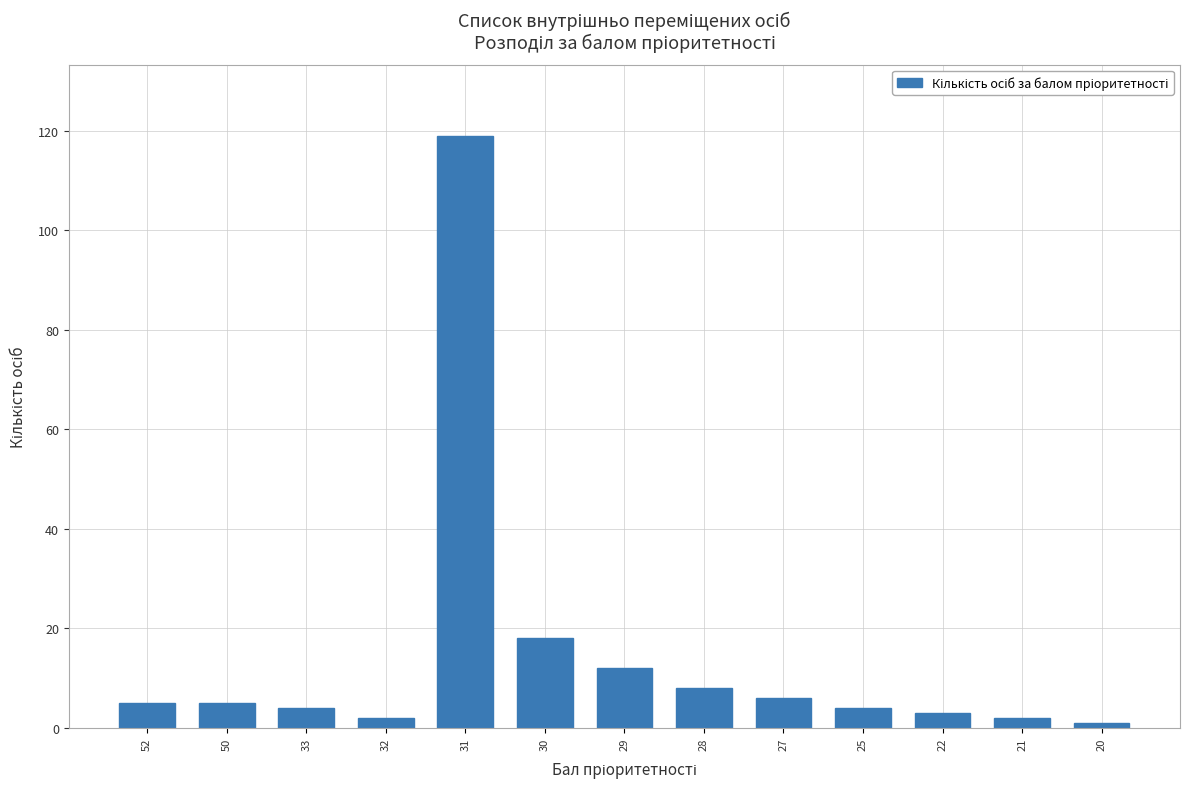

Does the chart contain stacked bars?

No